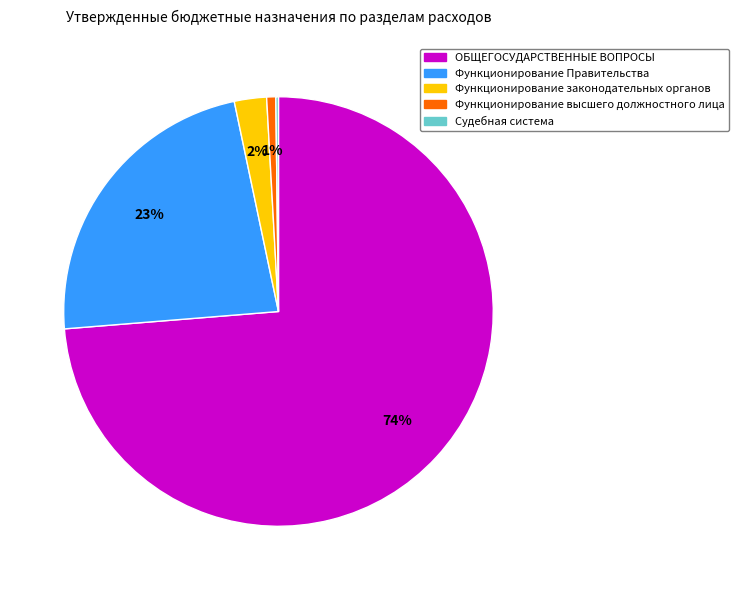

Which slice represents more than half of the pie?

ОБЩЕГОСУДАРСТВЕННЫЕ ВОПРОСЫ